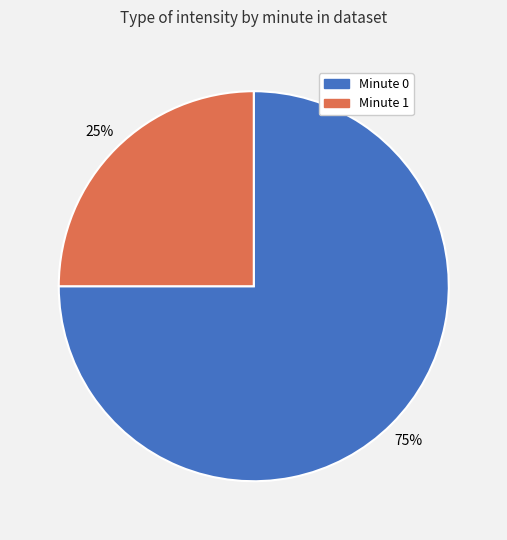

What percentage is the Minute 0 slice, to the nearest percent?

75%